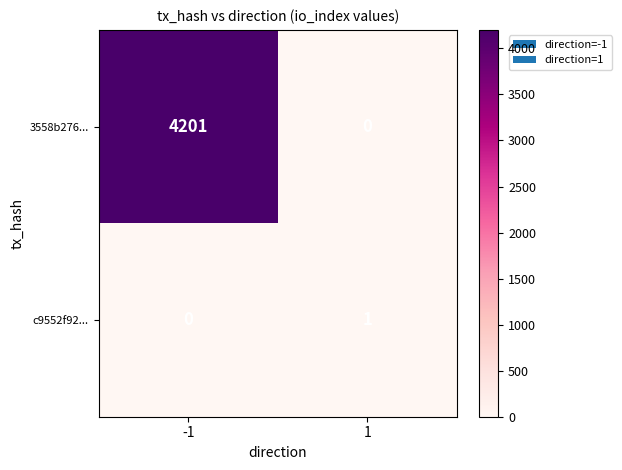

What is the difference between the 3558b276... values at 1 and -1?

4201